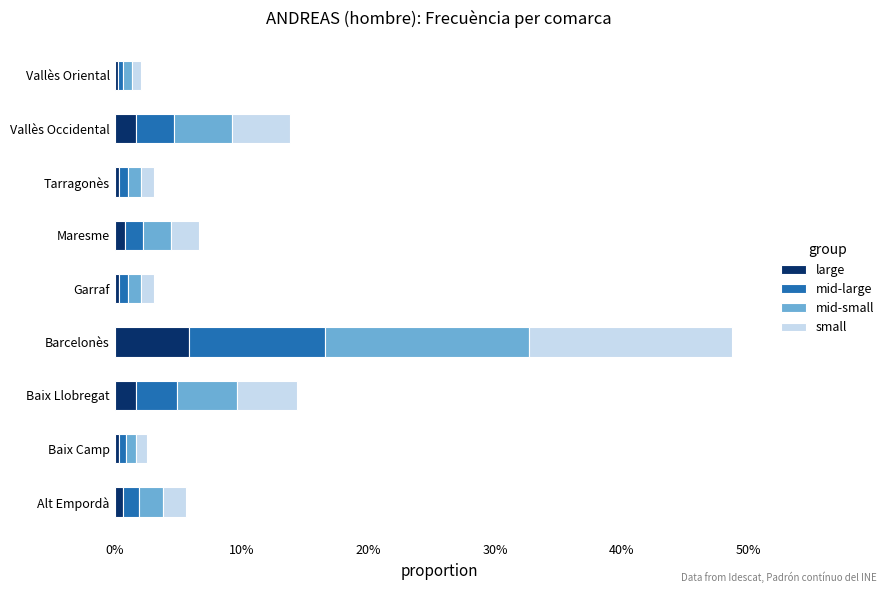

What are all the series names shown in the legend?

large, mid-large, mid-small, small